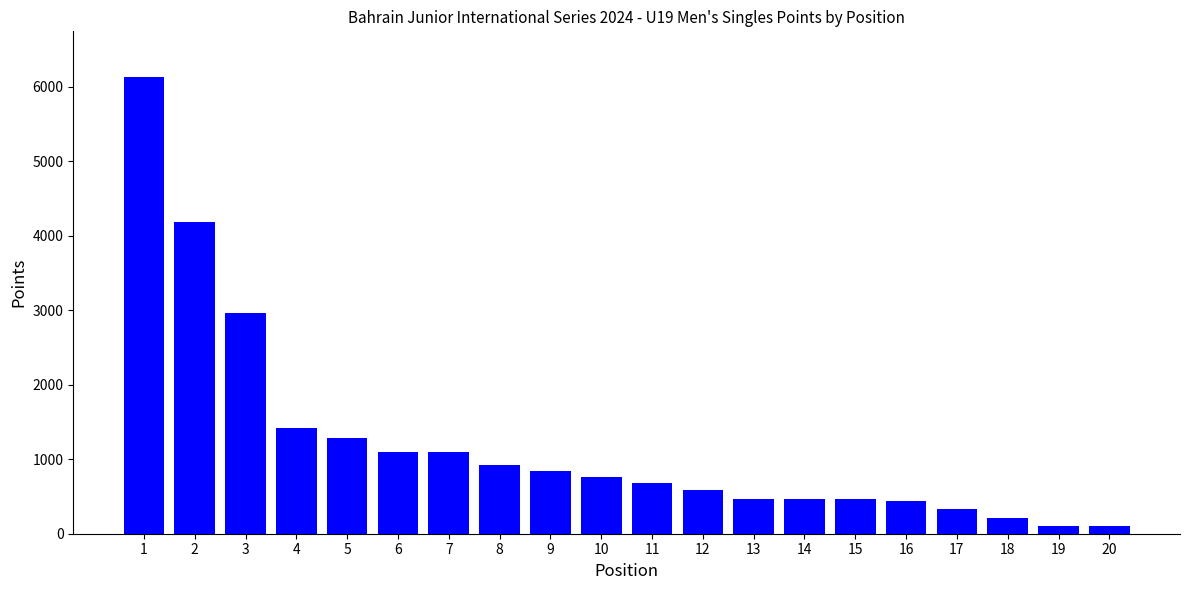

What is the maximum value shown in the chart?

6130